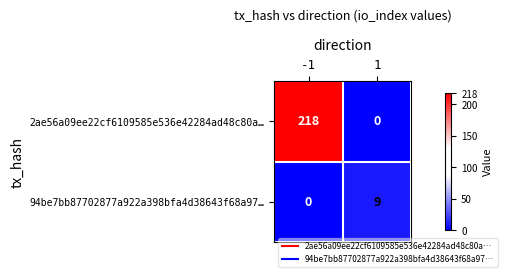

What is the spread (max minus min) of values at 1?

9